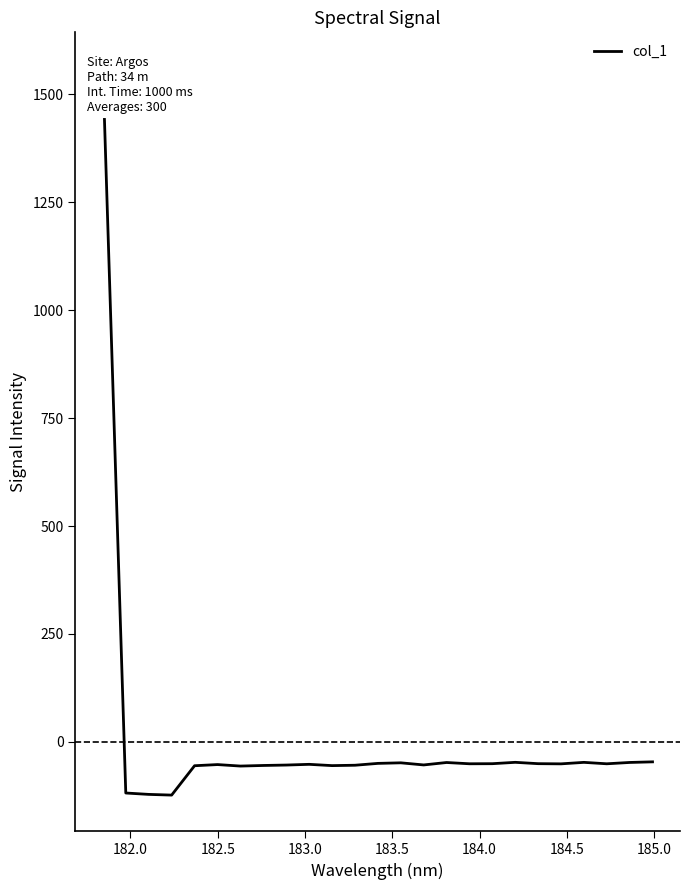

Is this an area chart (filled region under the line)?

No